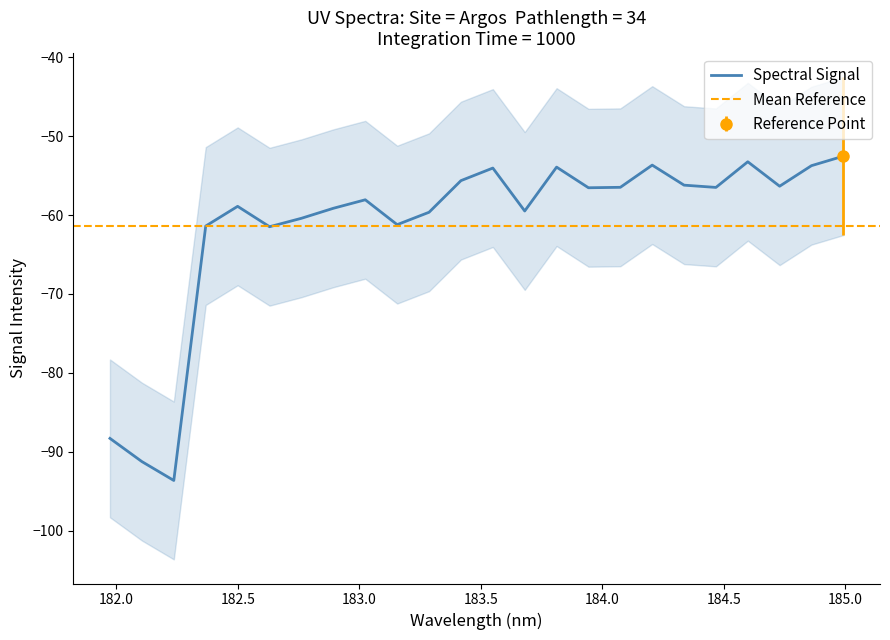

Count the number of data series in this chart.

1